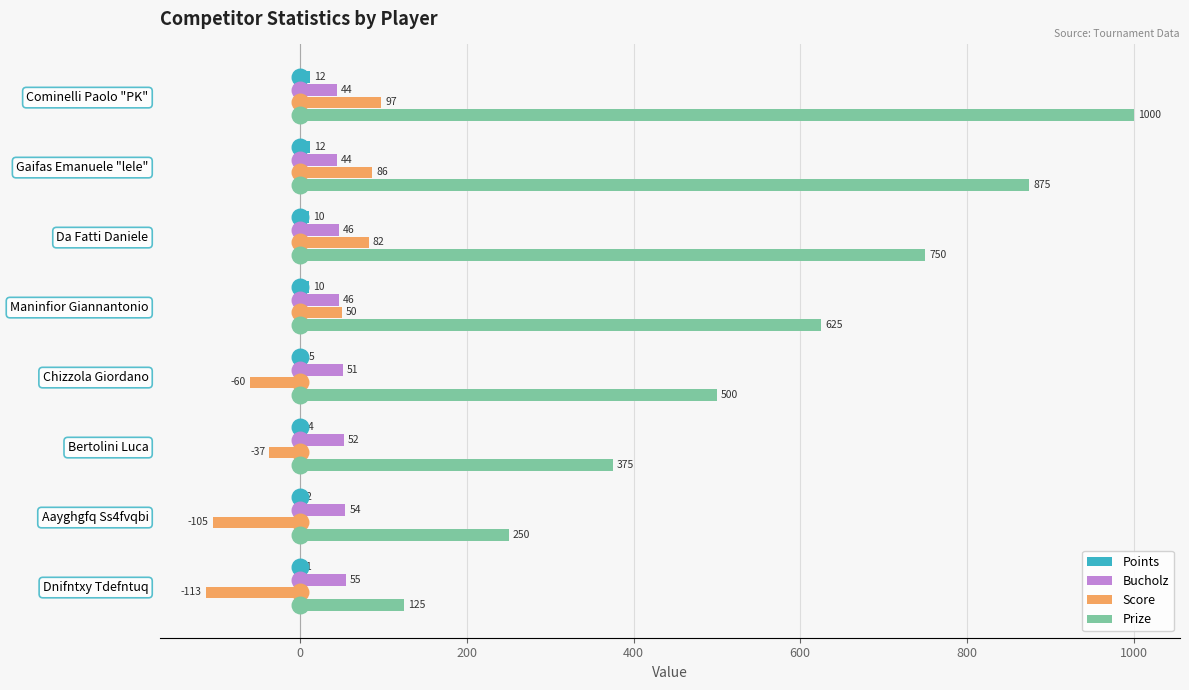

What is the sum of the Prize values at Chizzola Giordano and Da Fatti Daniele?

1250